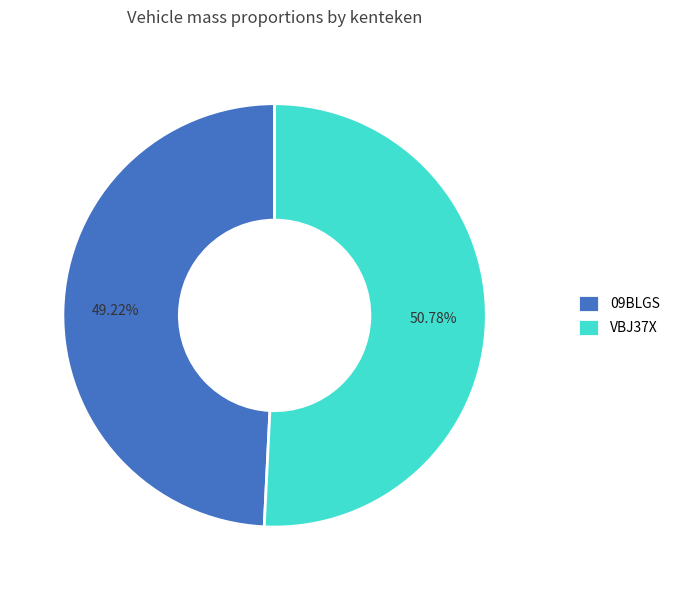

Which category accounts for the majority?

VBJ37X